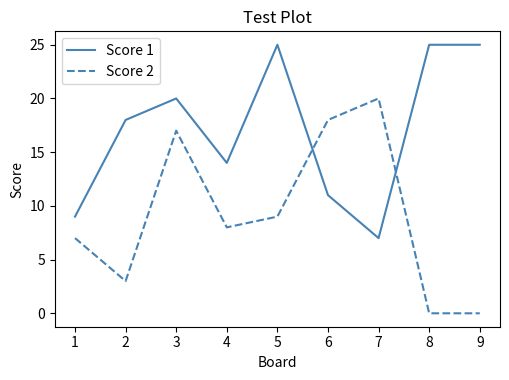

What is the difference between the Score 2 values at 3 and 5?

8